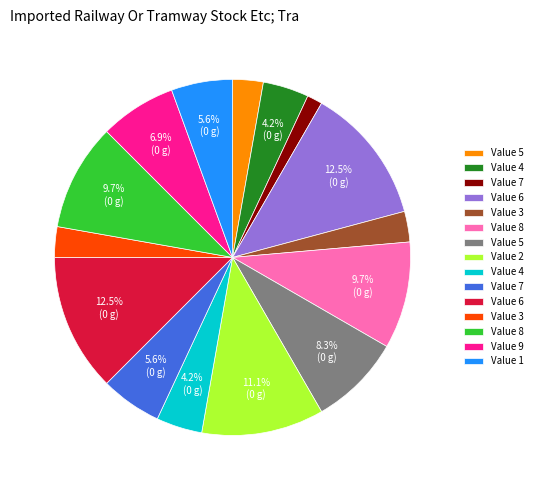

Is there a majority slice in this chart?

No